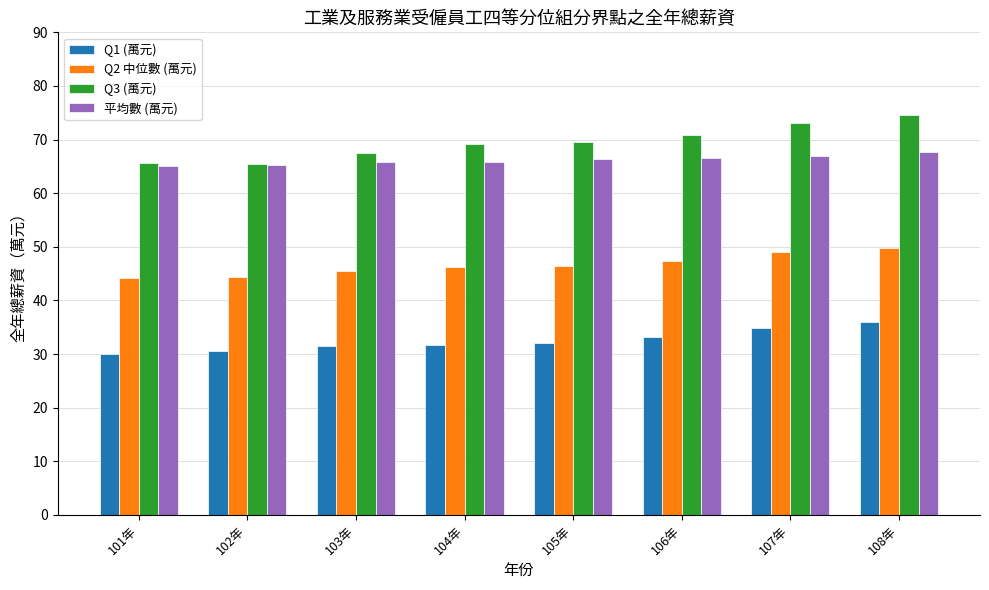

At how many categories does at least one series exceed 37?

8